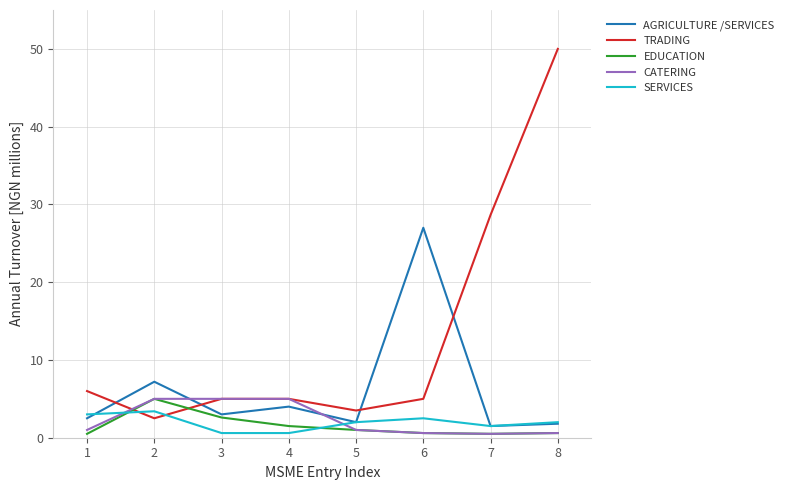

Which series has the widest spread of values?

TRADING